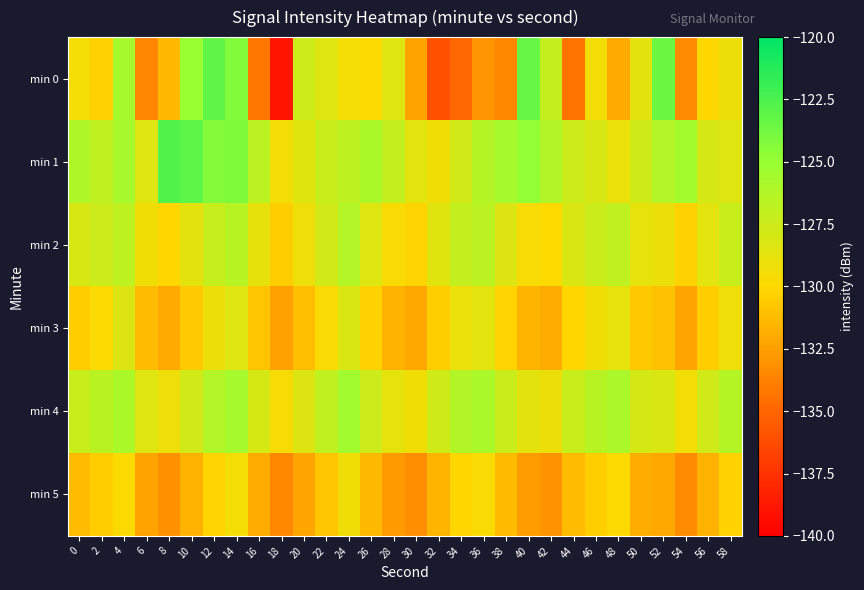

Which series has the widest spread of values?

min 0